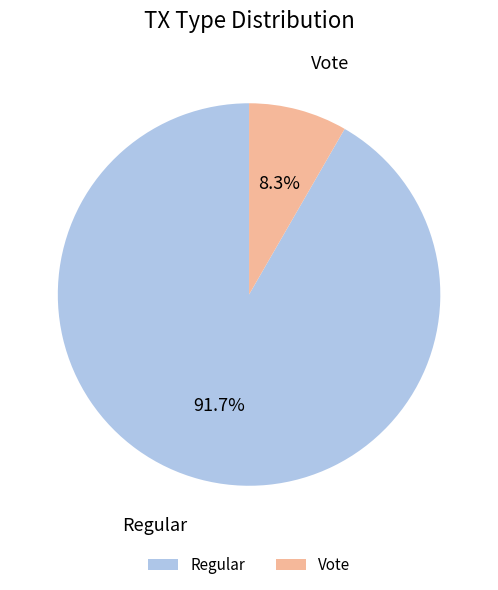

Is there any slice that represents more than half of the pie?

Yes